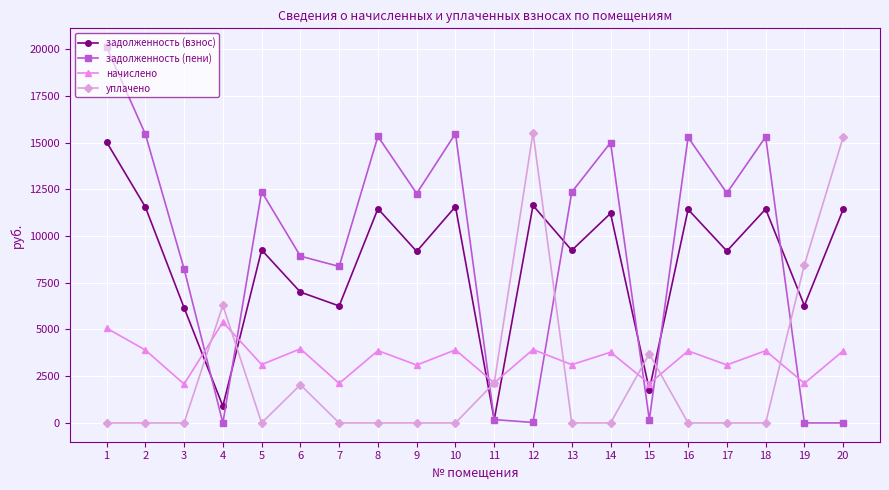

What is the total value across all series at 4?

12581.4